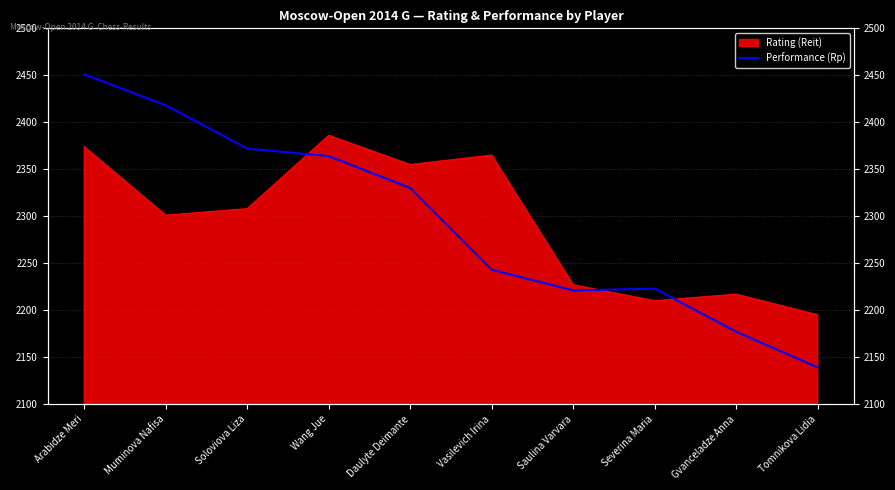

Reading left to right, extract all data points from this chart.

2451	2418	2372	2364	2330	2243	2221	2223	2177	2139